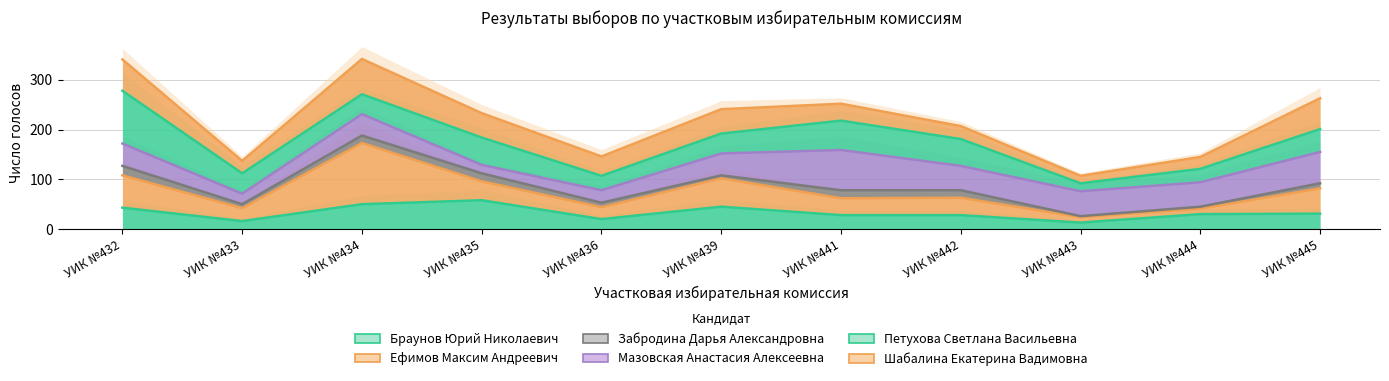

True or false: Браунов Юрий Николаевич and Ефимов Максим Андреевич cross at least once.

False